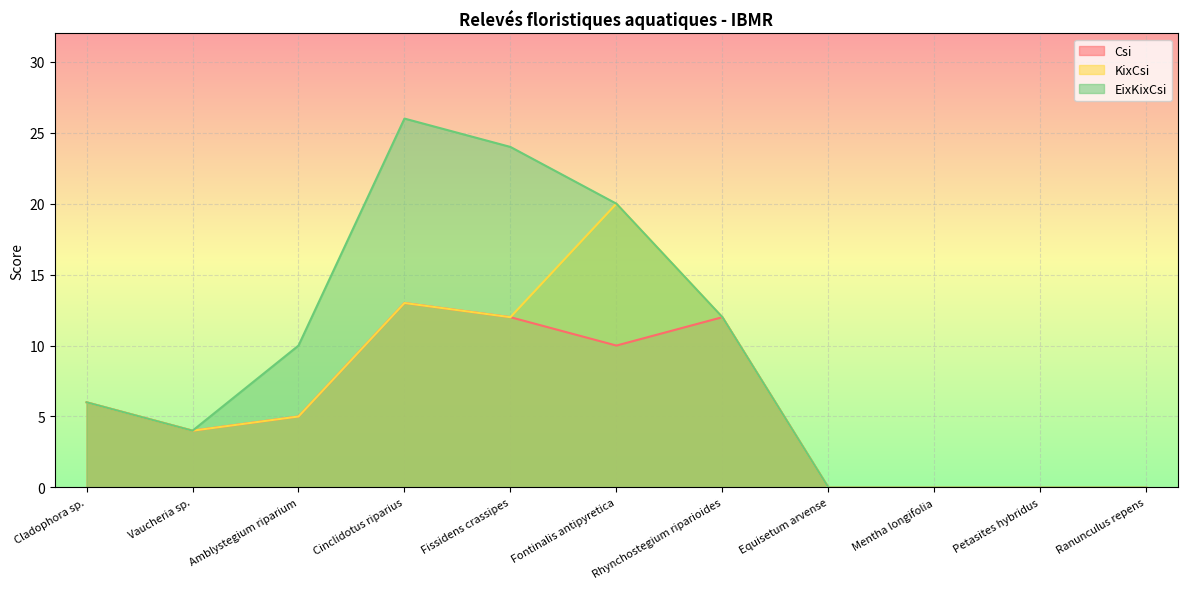

How many lines are shown in the chart?

3